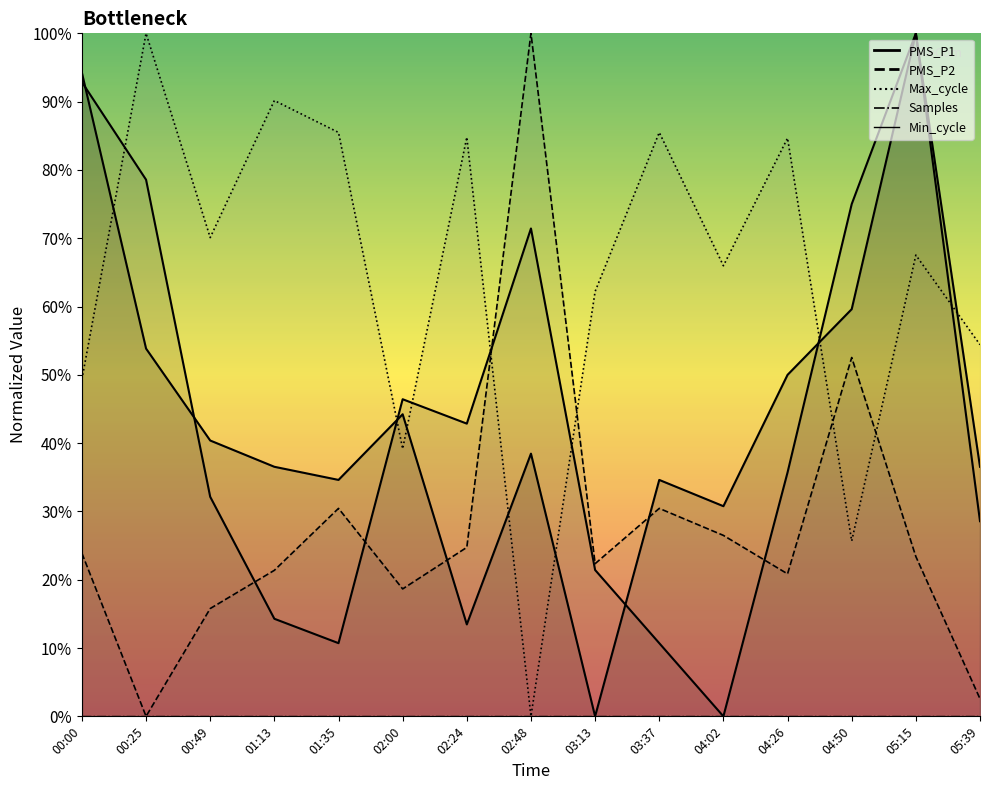

At which label does Samples reach its minimum?

02:48